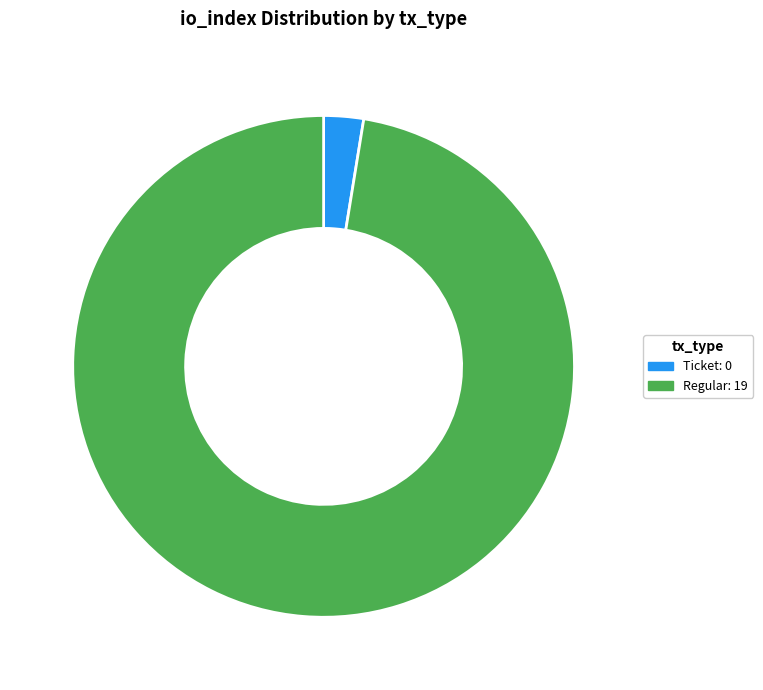

How many slices are in this pie chart?

2